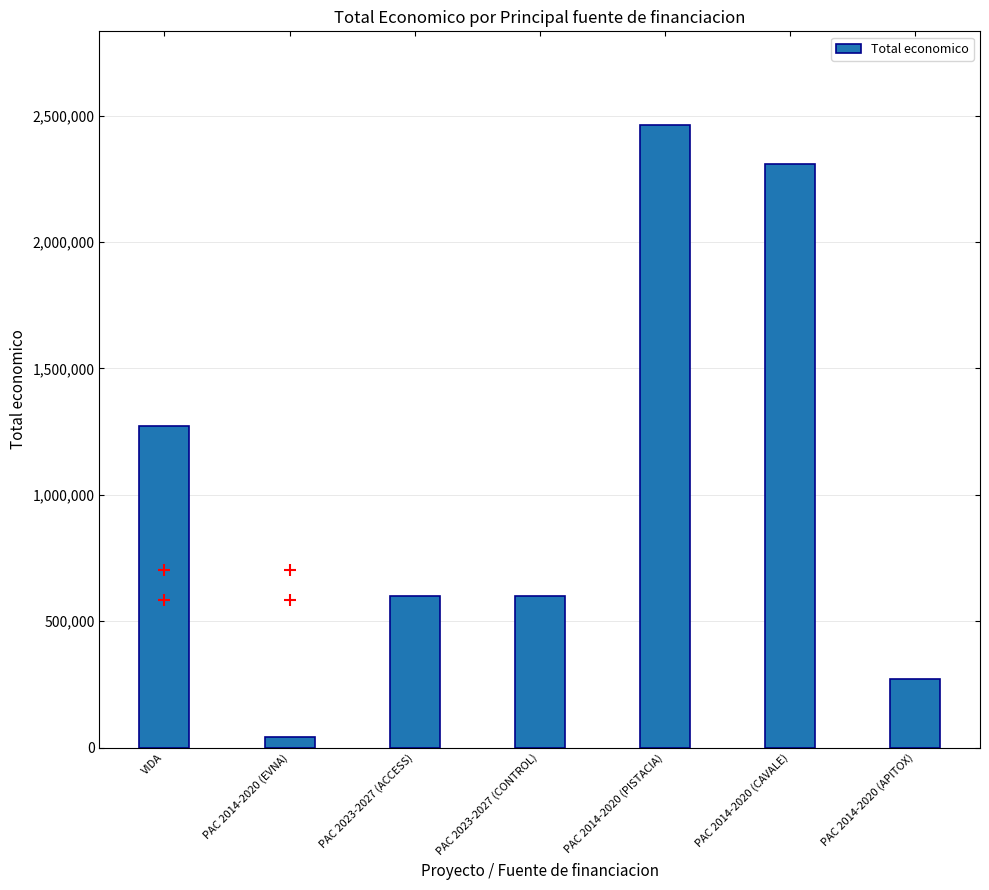

Which category has the highest value across all series?

PAC 2014-2020 (PISTACIA)